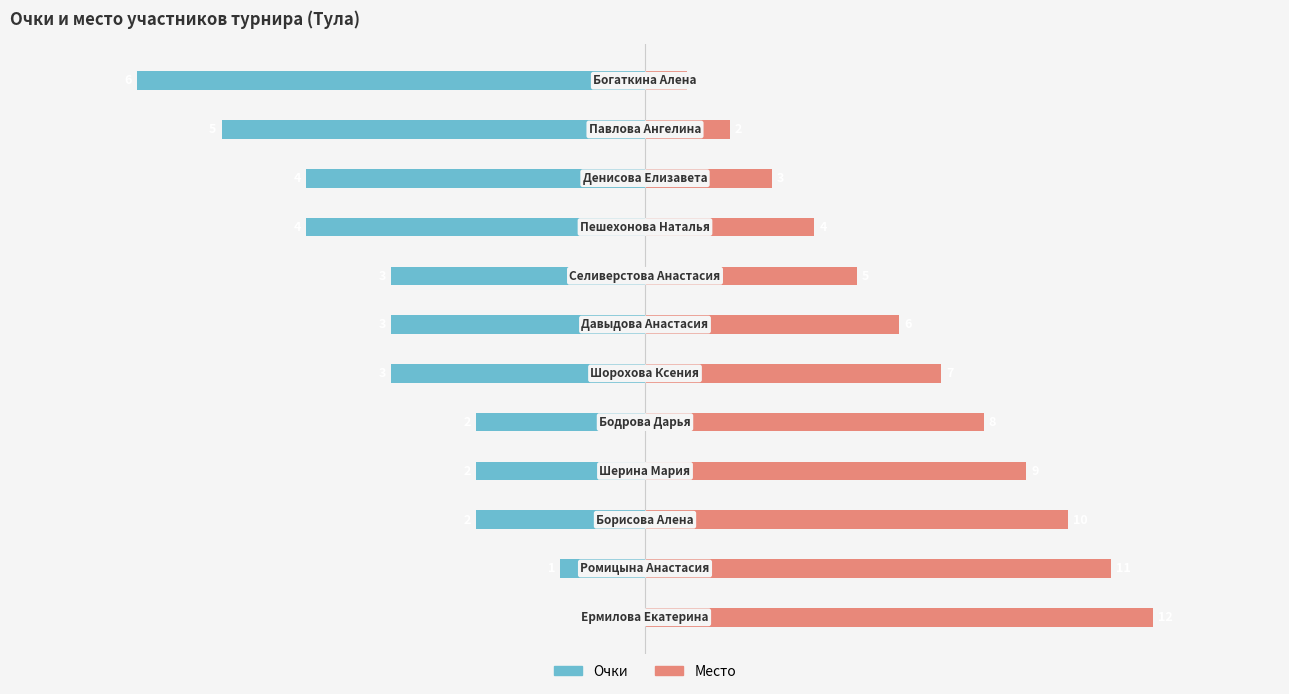

True or false: Очки has a value of -0.2 at 6.

False